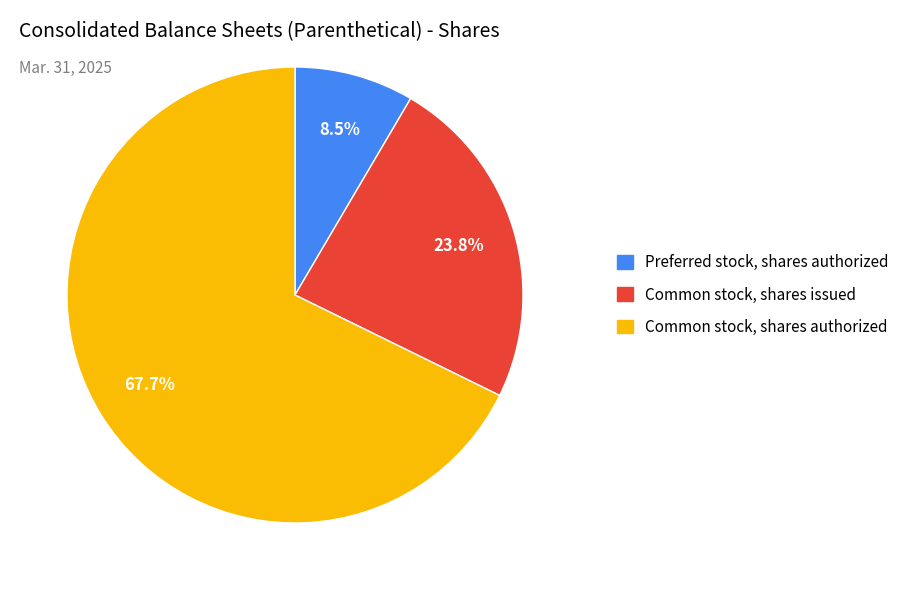

What percentage is NOT represented by Preferred stock, shares authorized?

91.5%